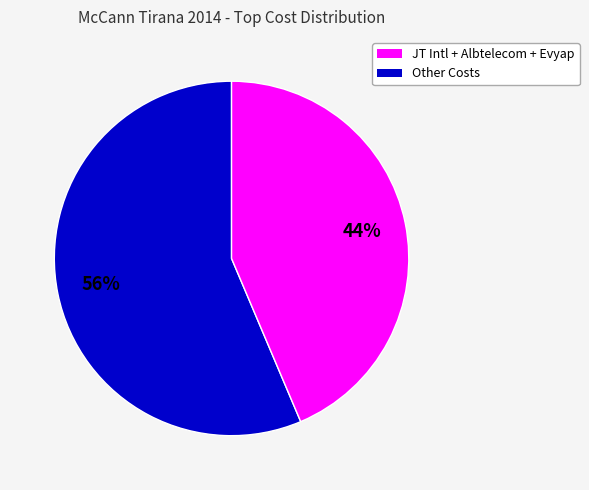

Is there any slice that represents more than half of the pie?

Yes